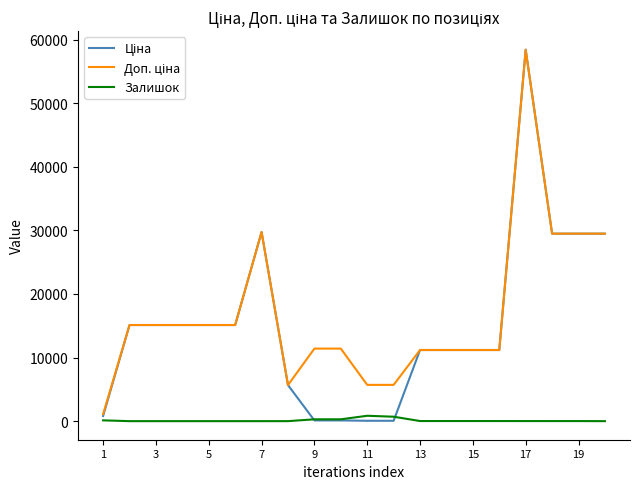

What is the greatest value displayed?

58426.5